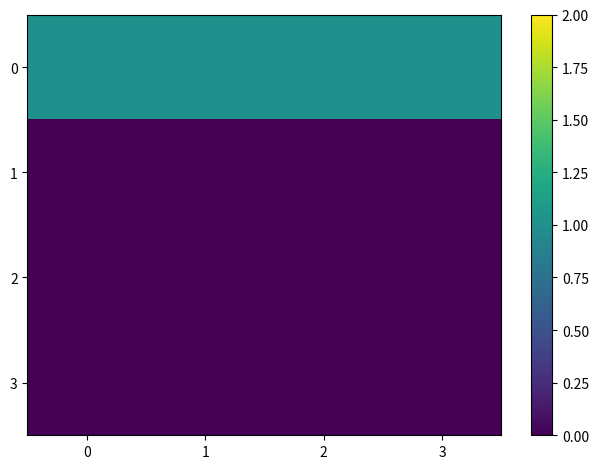

Reading right to left, what are all the values shown in this chart?

0: 3=1	2=1	1=1	0=1
1: 3=0	2=0	1=0	0=0
2: 3=0	2=0	1=0	0=0
3: 3=0	2=0	1=0	0=0